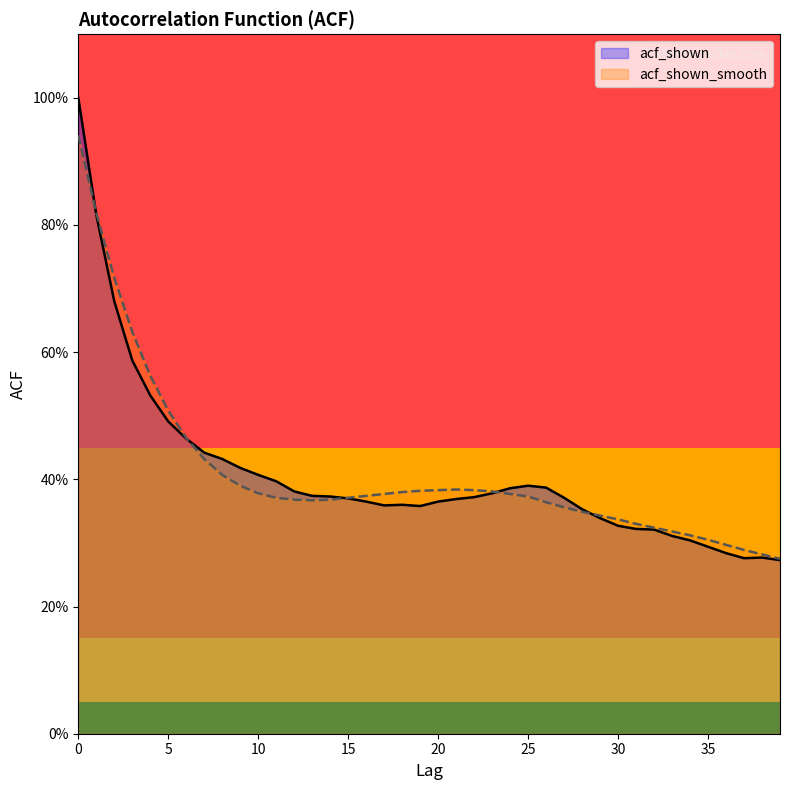

The acf_shown_smooth series shows 0.7 at 2. True or false?

True